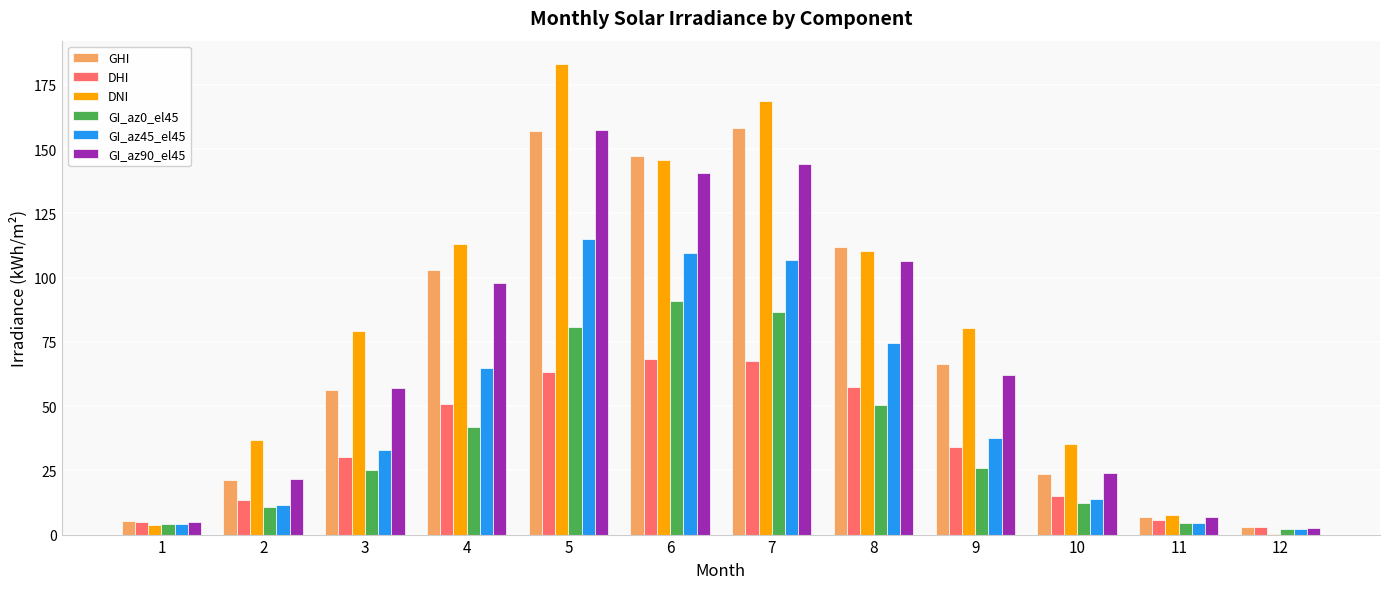

The value of DHI at 7 is 27.0. True or false?

False